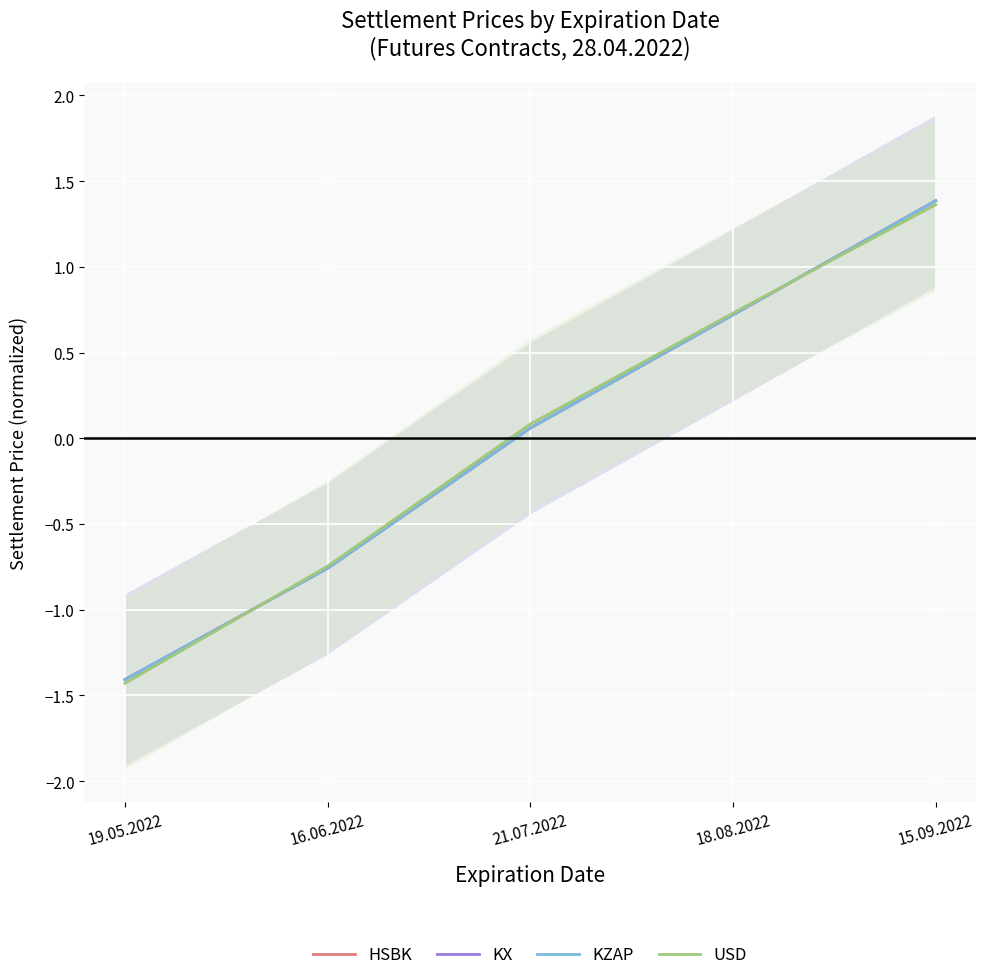

True or false: HSBK and KZAP cross at least once.

True